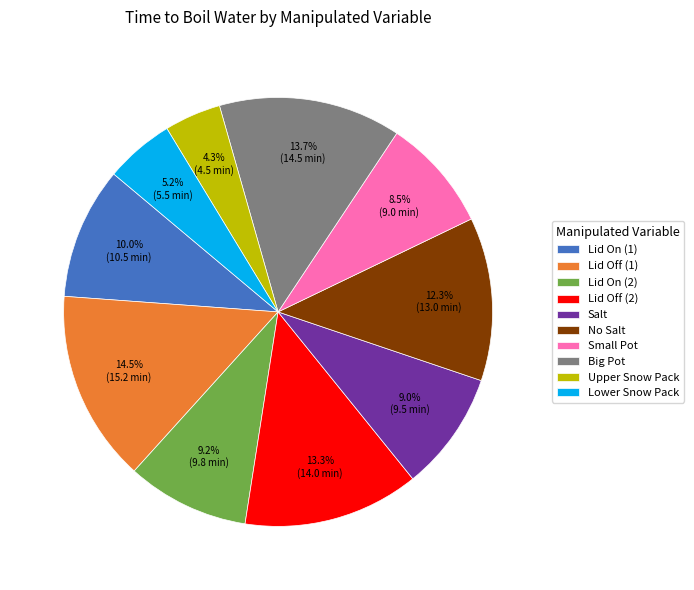

The Big Pot slice represents 14% of the pie. True or false?

True